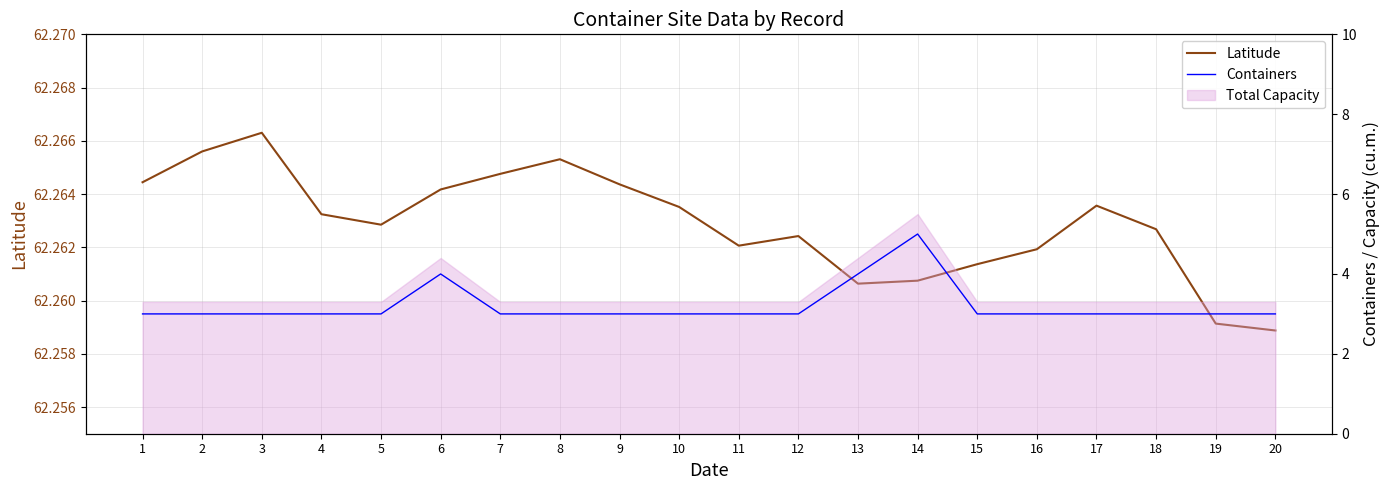

Reading left to right, list all the values displayed in this chart.

Latitude: 62.3	62.3	62.3	62.3	62.3	62.3	62.3	62.3	62.3	62.3	62.3	62.3	62.3	62.3	62.3	62.3	62.3	62.3	62.3	62.3
Containers: 3.0	3.0	3.0	3.0	3.0	4.0	3.0	3.0	3.0	3.0	3.0	3.0	4.0	5.0	3.0	3.0	3.0	3.0	3.0	3.0